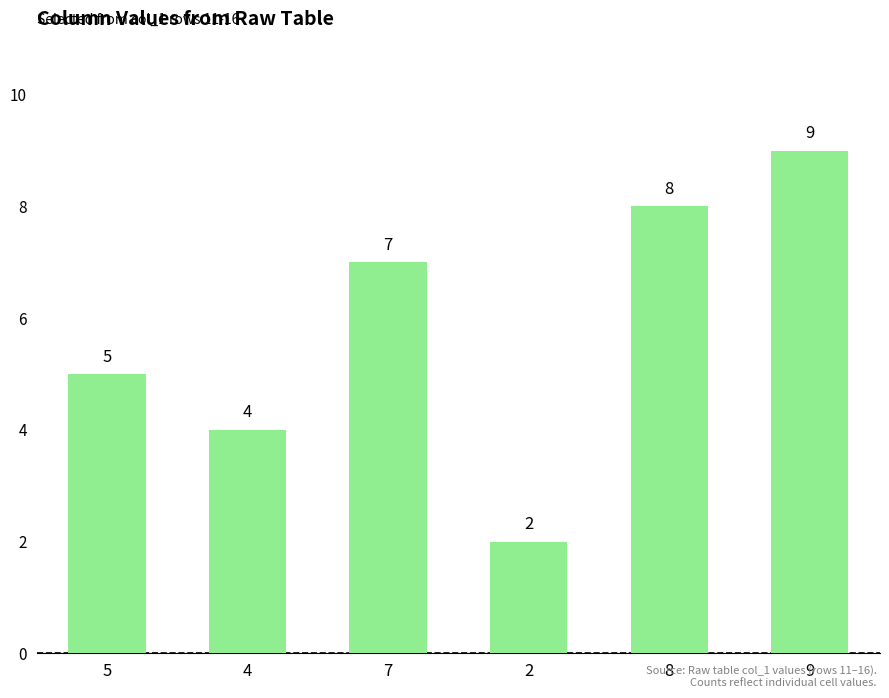

Approximately how many times larger is the value at 5 compared to 9?

0.6